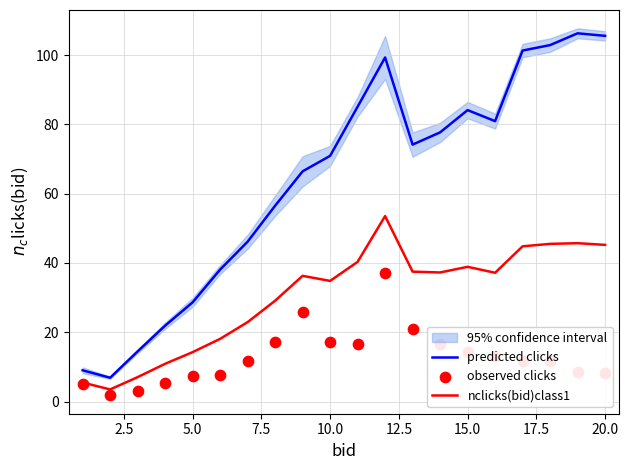

What is the highest value of the predicted clicks series?

106.3